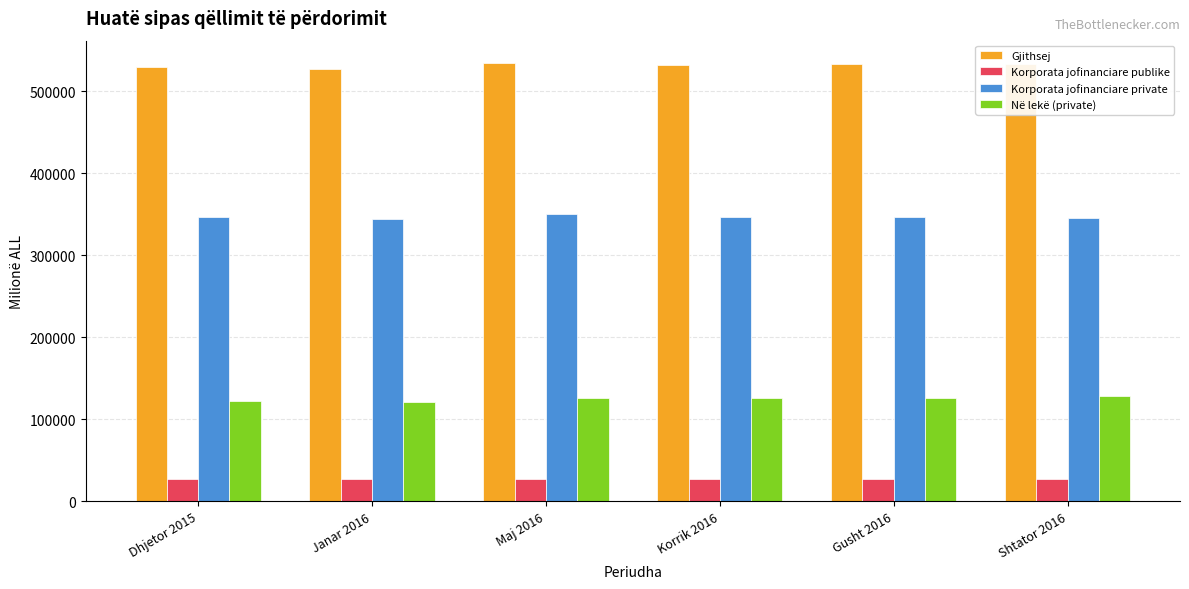

What is the label of the 3rd bar from the left?

Maj 2016